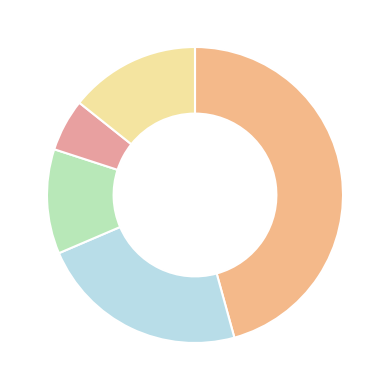

Which category has the smallest portion of the pie?

Veteran